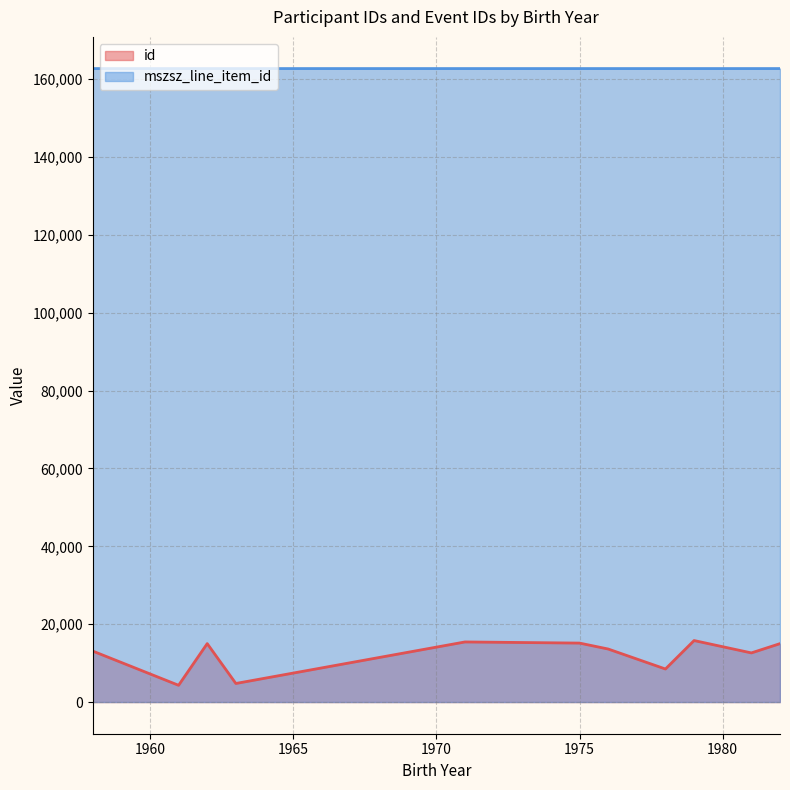

At which category is the sum across all series the highest?

1979